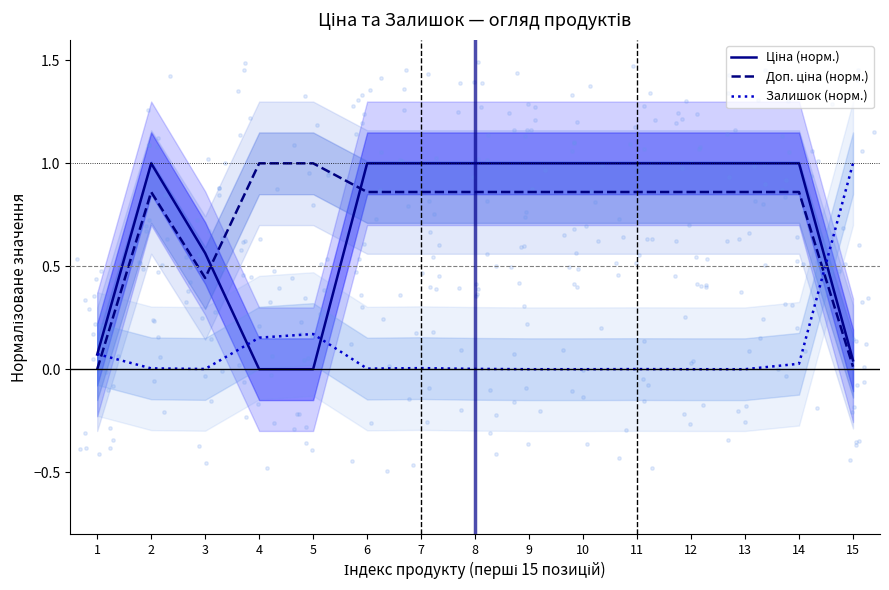

At how many categories does at least one series exceed 0?

15